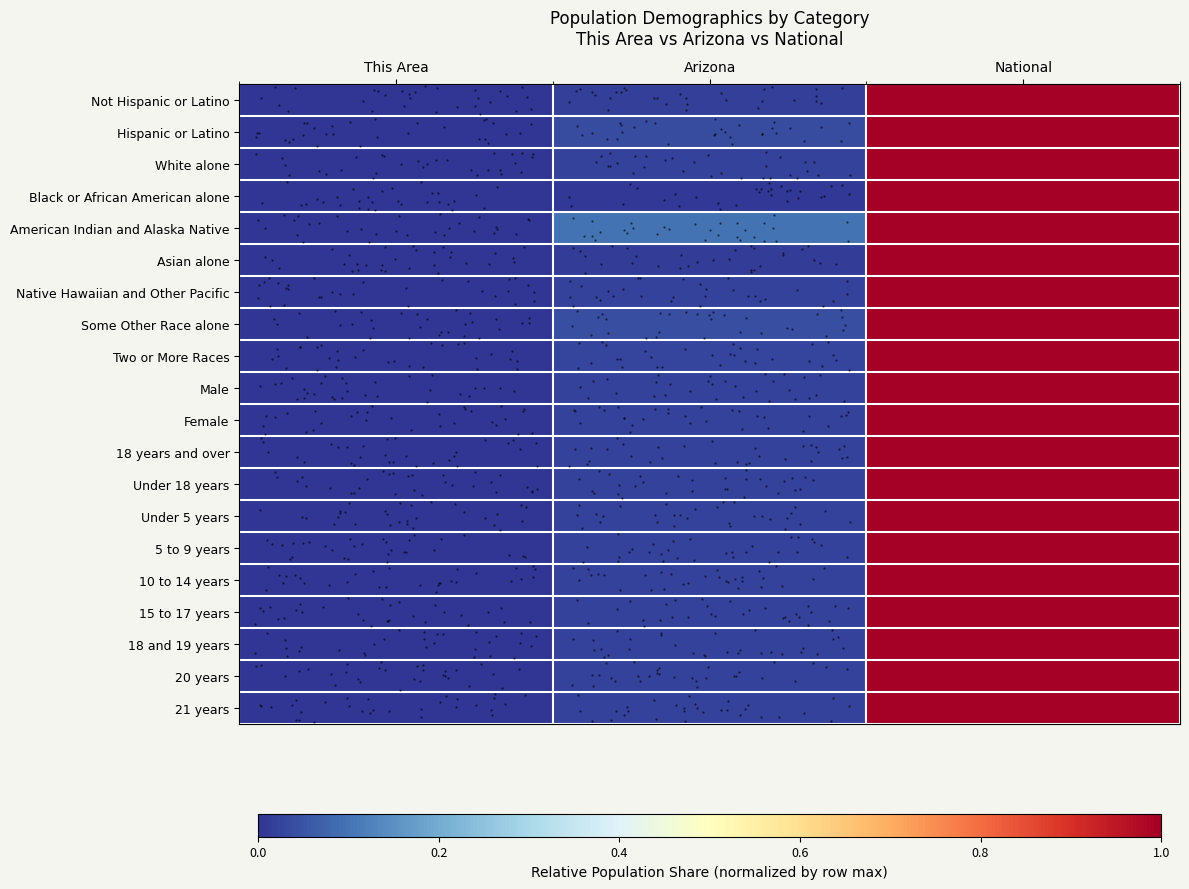

What is the difference between the highest and lowest values at Arizona?

0.1